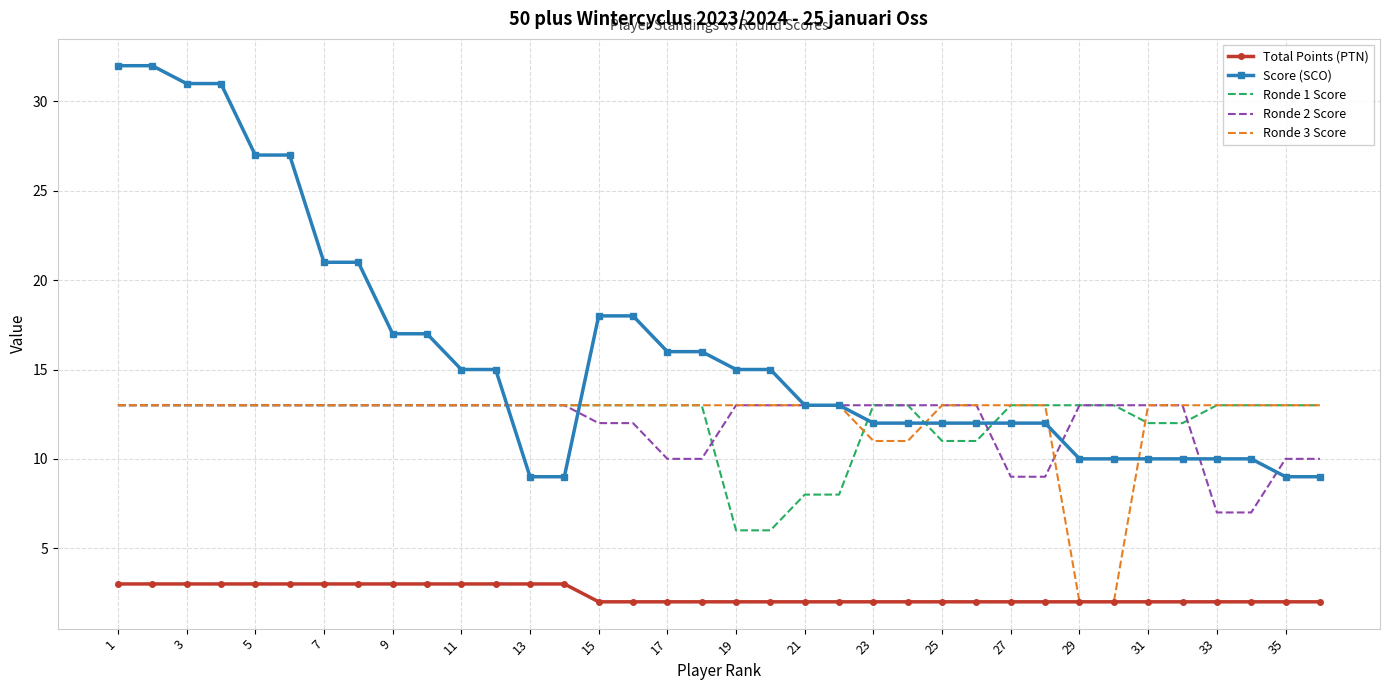

True or false: Ronde 1 Score and Total Points (PTN) cross at least once.

False